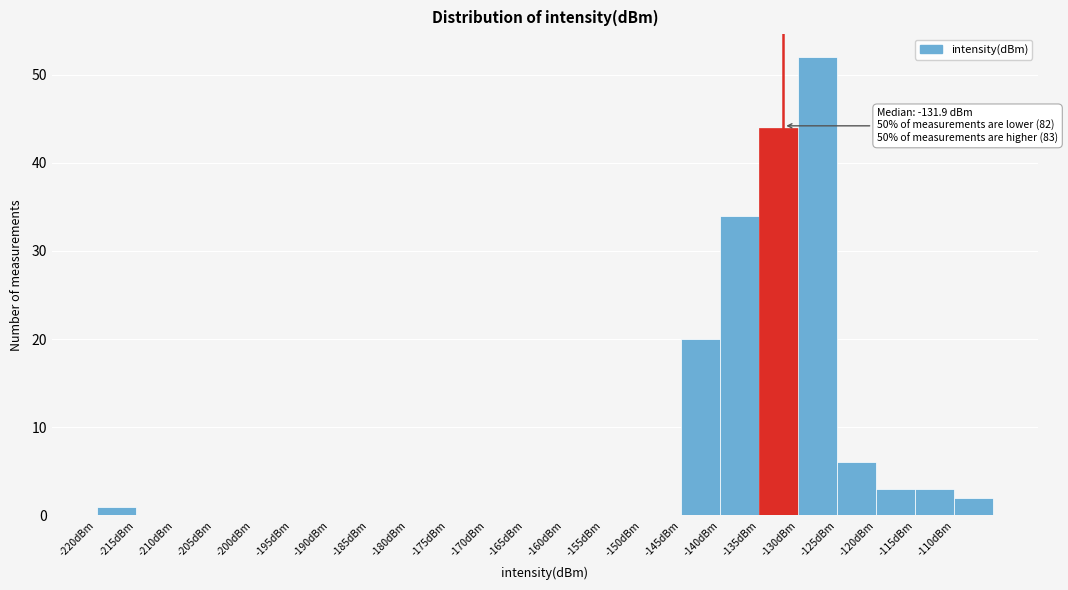

Over which range of the x-axis is the bar tallest?

-130 to -125